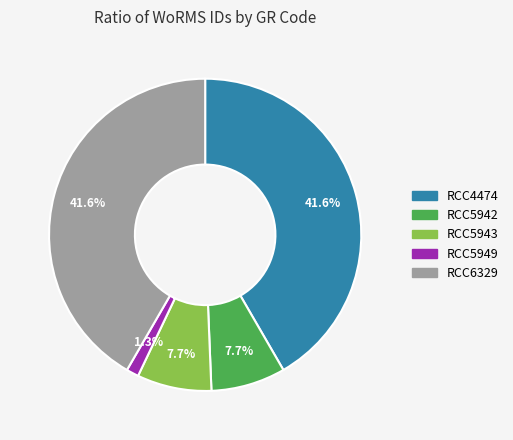

True or false: RCC4474 accounts for 42% of the total.

True